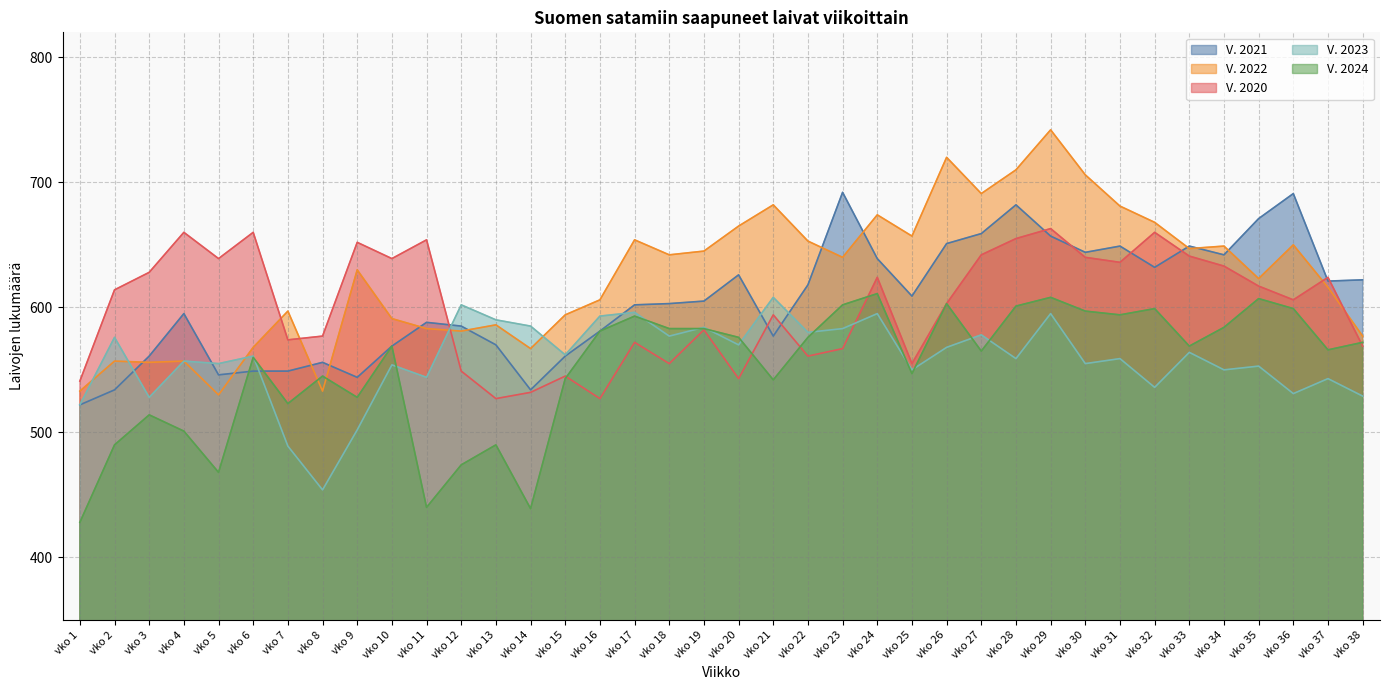

What are all the series names shown in the legend?

V. 2021, V. 2022, V. 2020, V. 2023, V. 2024